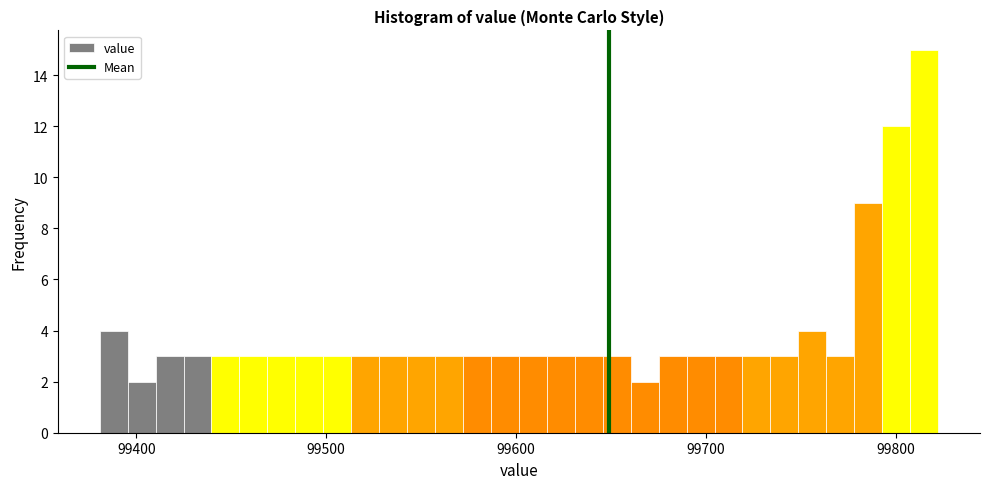

Read against the x-axis, roughly where is the centre of the tallest bar?

99810